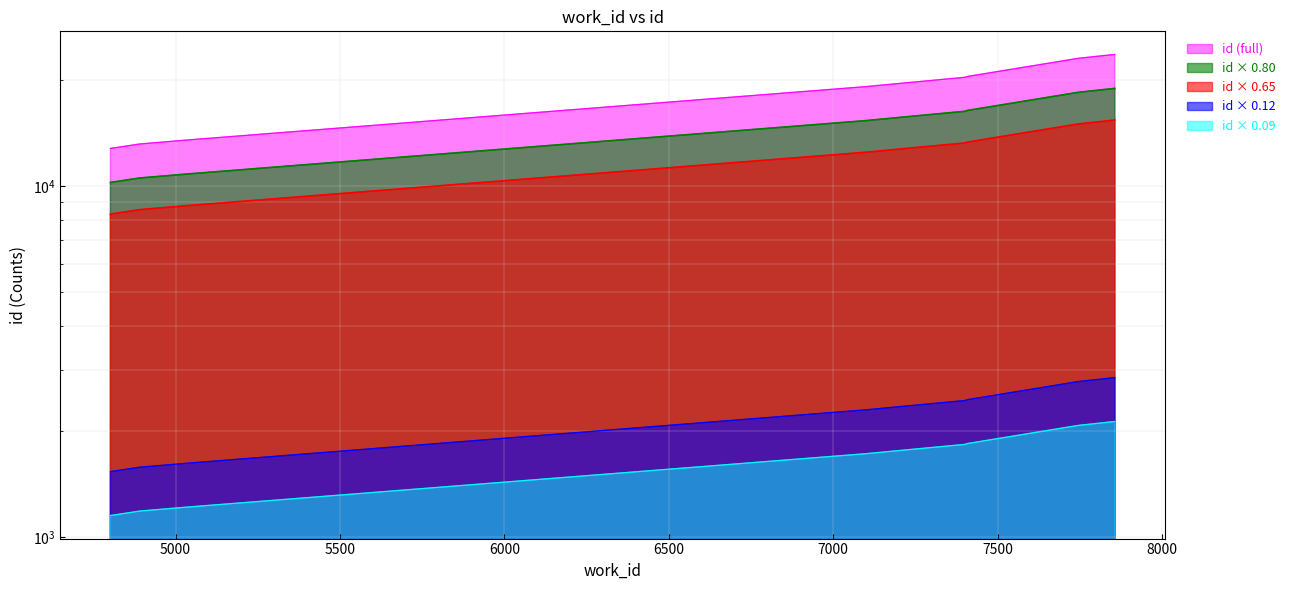

What is the sum of all values?

189324